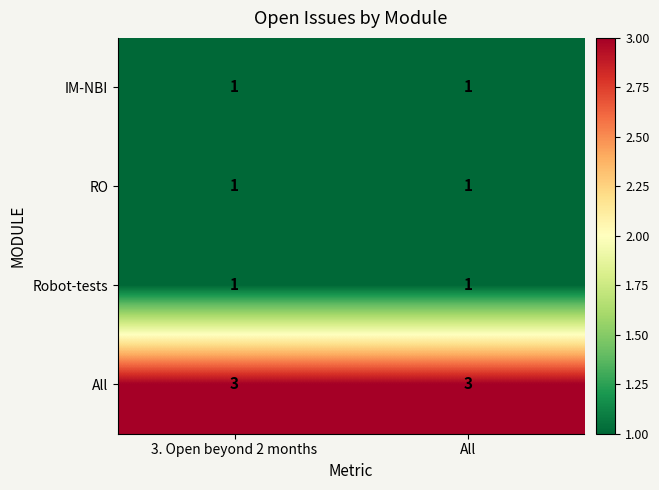

What is the greatest value displayed?

3